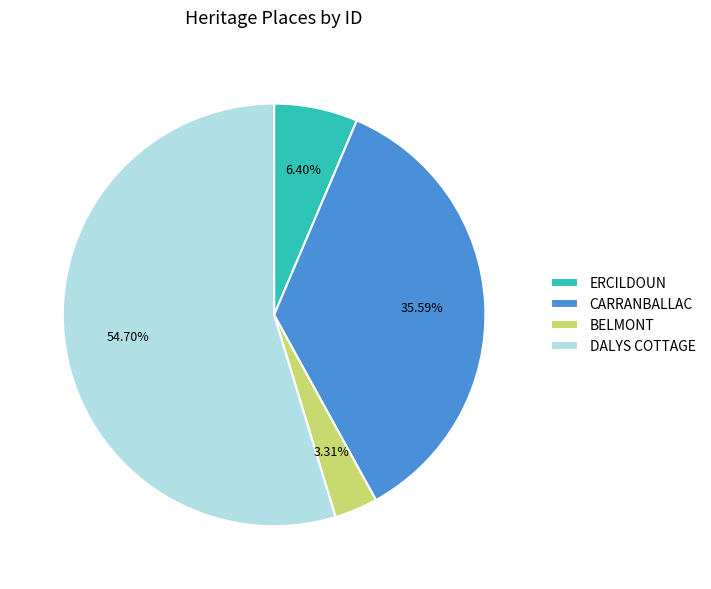

To the nearest percent, what is the average slice percentage?

25%